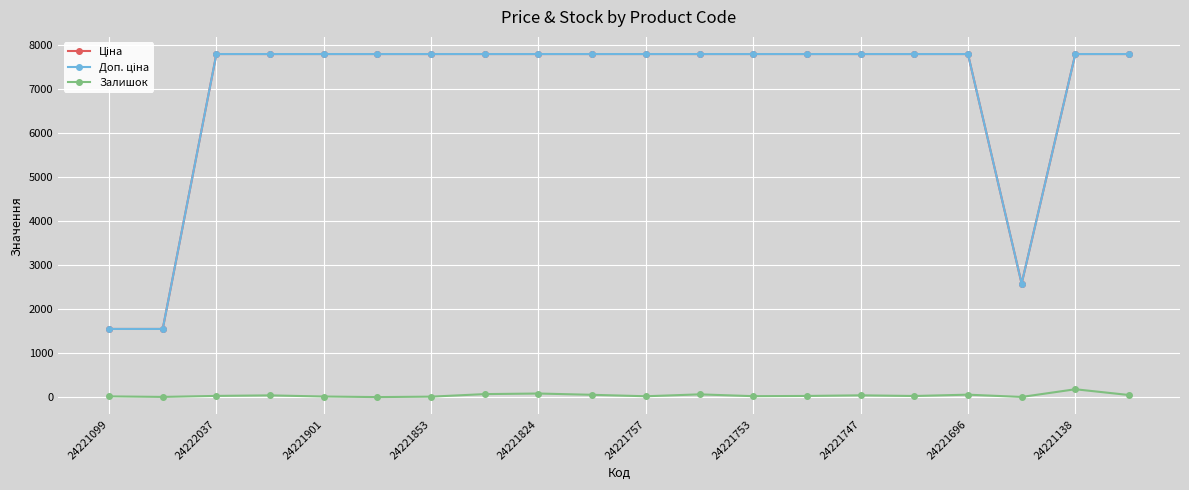

At how many categories does at least one series exceed 1769?

18